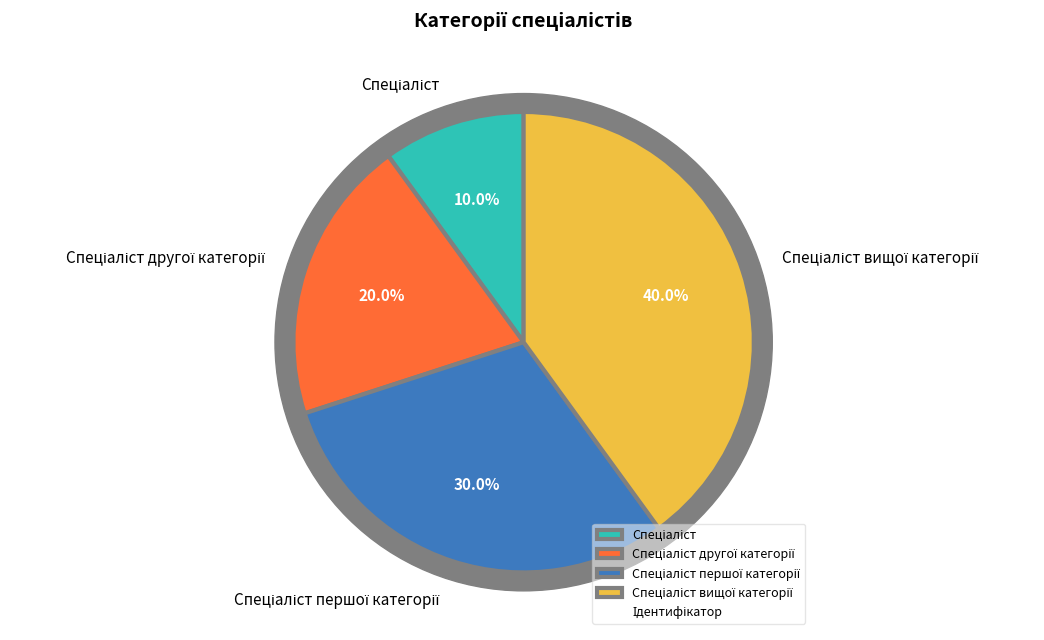

What percentage is the Спеціаліст другої категорії slice, to the nearest percent?

20%